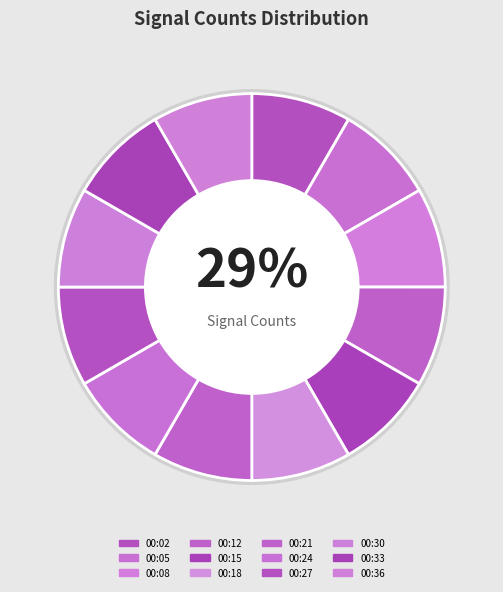

Rank the categories by value from highest to lowest.

00:02, 00:21, 00:05, 00:08, 00:12, 00:18, 00:30, 00:27, 00:33, 00:36, 00:15, 00:24